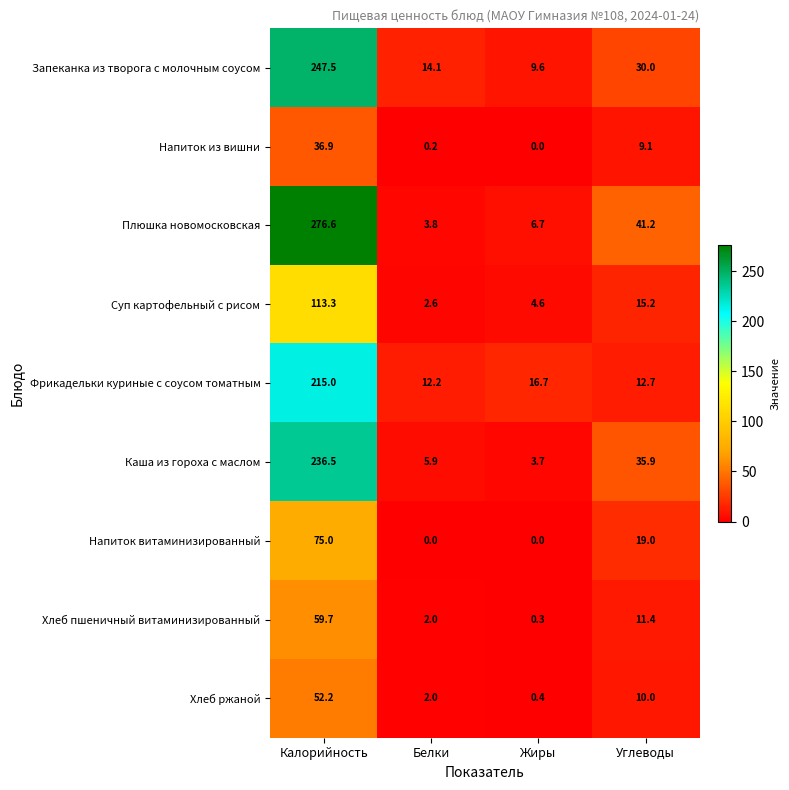

What is the difference between the Каша из гороха с маслом values at Жиры and Белки?

2.2